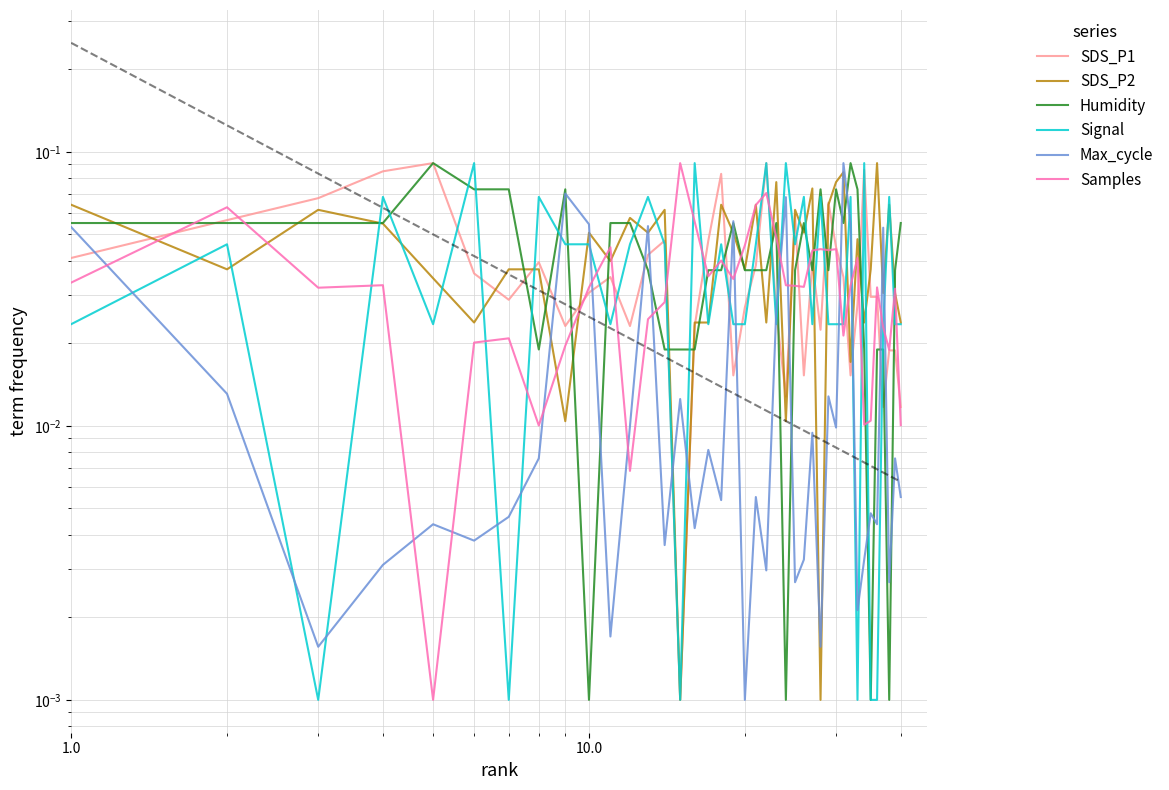

What is the value of the SDS_P1 point at the 22nd from the left?

0.1